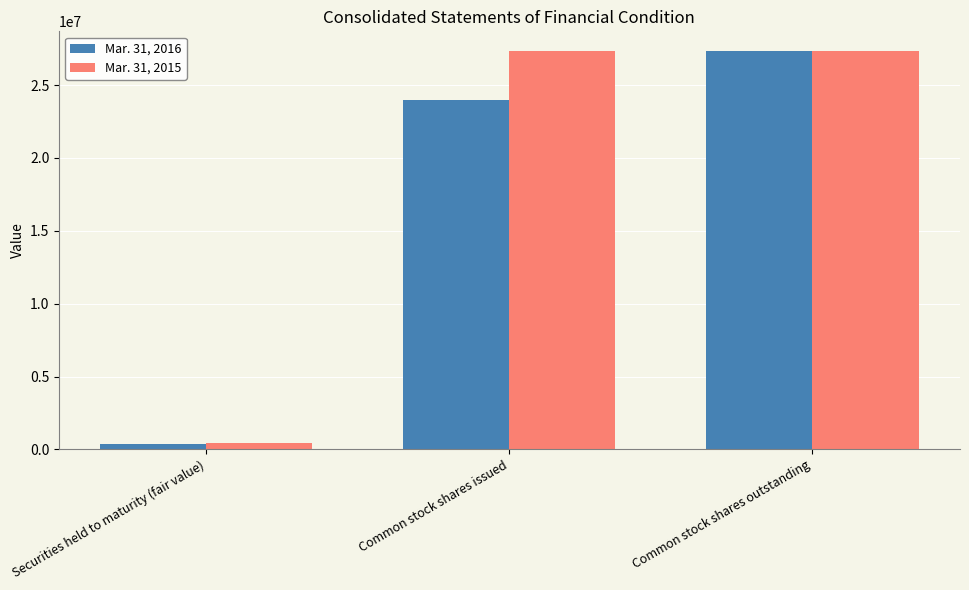

What is the approximate value of Mar. 31, 2015 at Common stock shares issued, to the nearest 100?

27325800